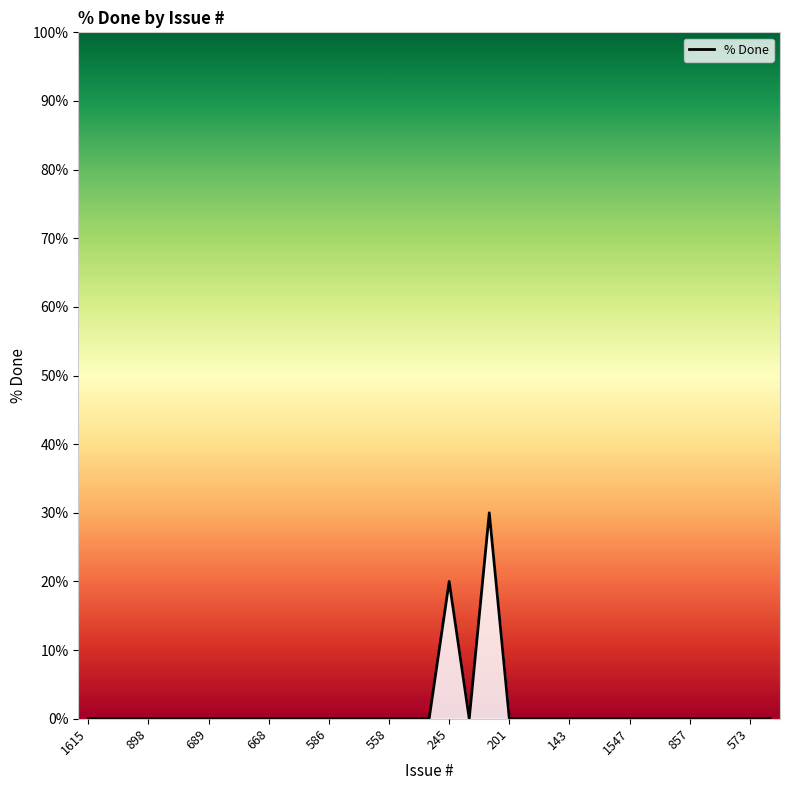

What is the greatest value displayed?

30